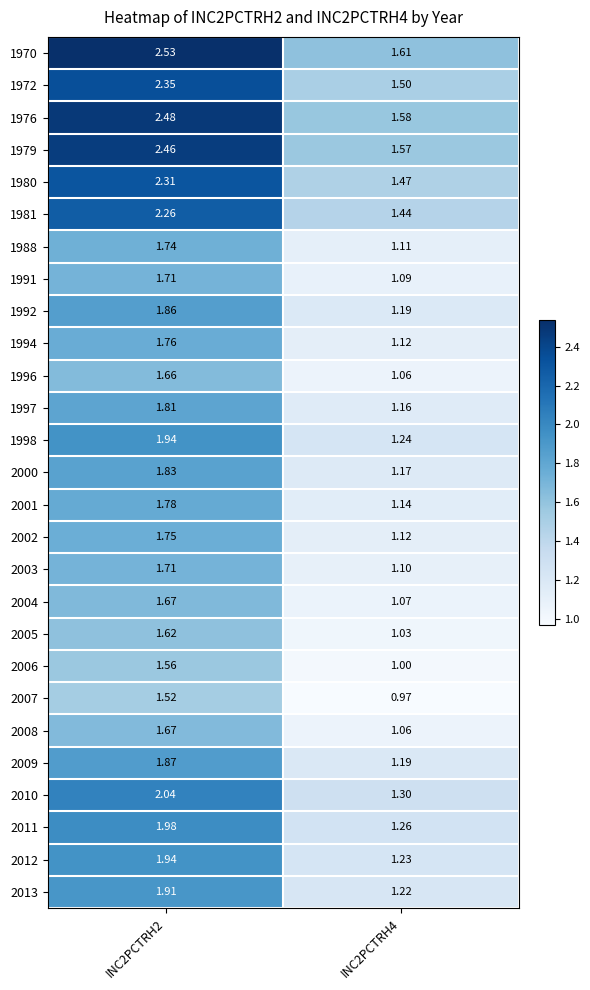

Is the value of 2007 at INC2PCTRH2 greater than the value of 1972 at INC2PCTRH4?

Yes